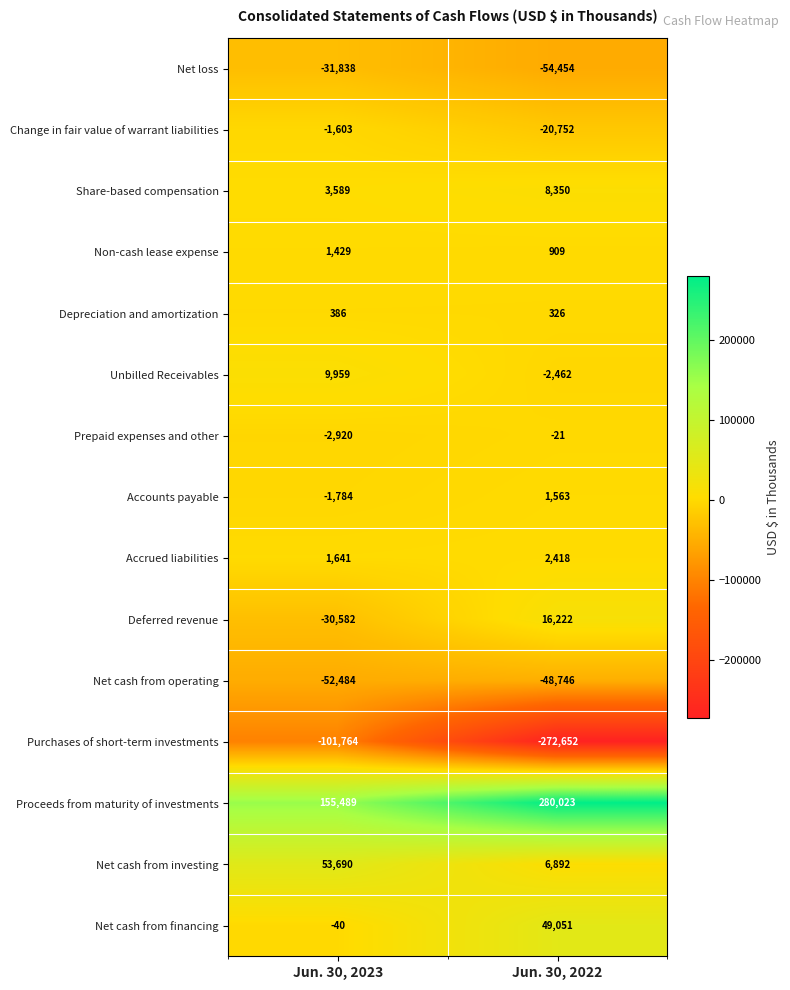

The value of Net cash from investing at Jun. 30, 2022 is 9845. True or false?

False